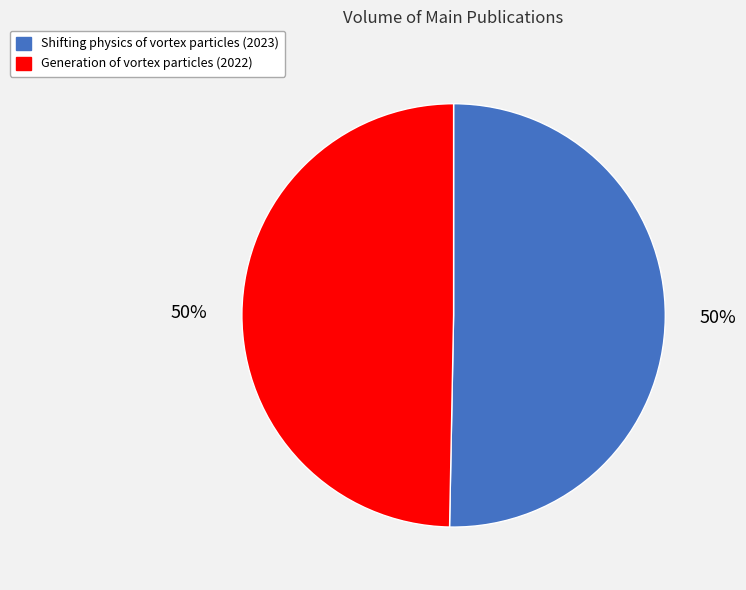

Combined, do Shifting physics of vortex particles (2023) and Generation of vortex particles (2022) account for over 50%?

Yes